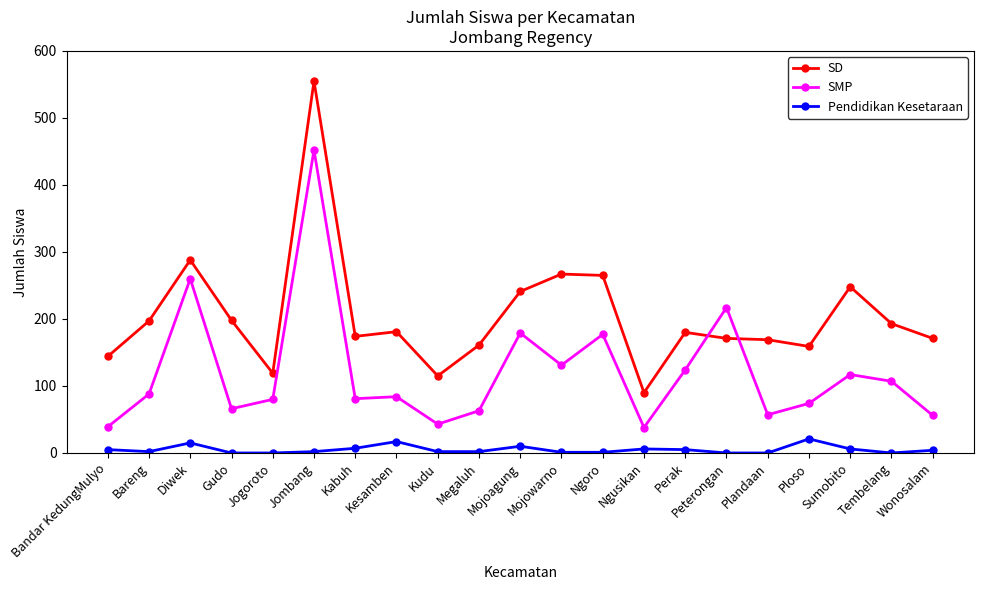

At which category does Pendidikan Kesetaraan reach its first local peak?

Diwek